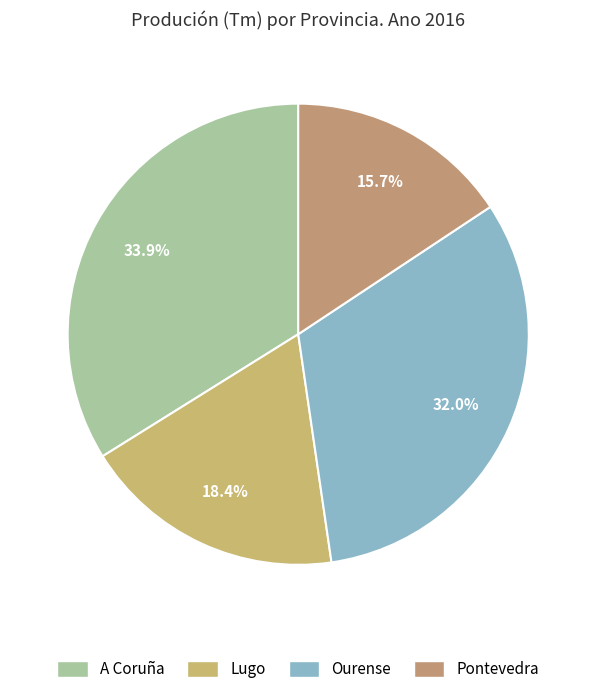

To the nearest percent, what portion does A Coruña represent?

34%